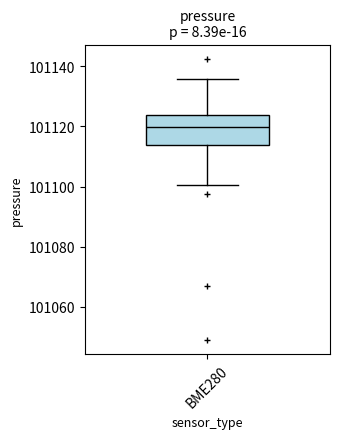

Where does the upper whisker of the box for BME280 end on the y-axis? The values are not printed on the chart, so give them approximately, as read against the axis.

101136